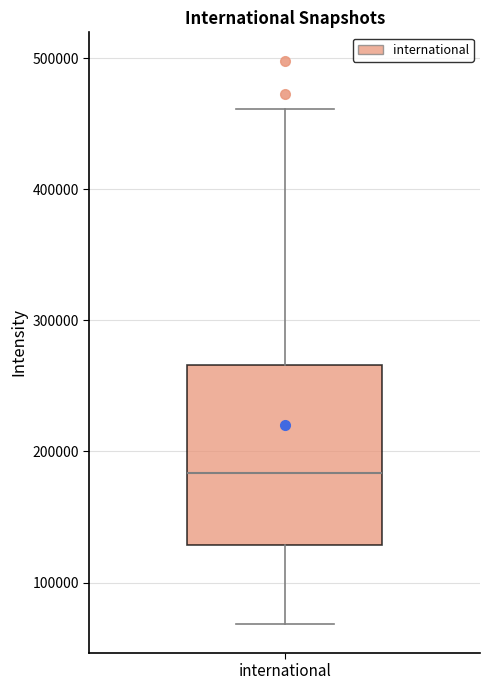

Where is the upper edge of the box for international on the y-axis? The values are not printed on the chart, so give them approximately, as read against the axis.

270000